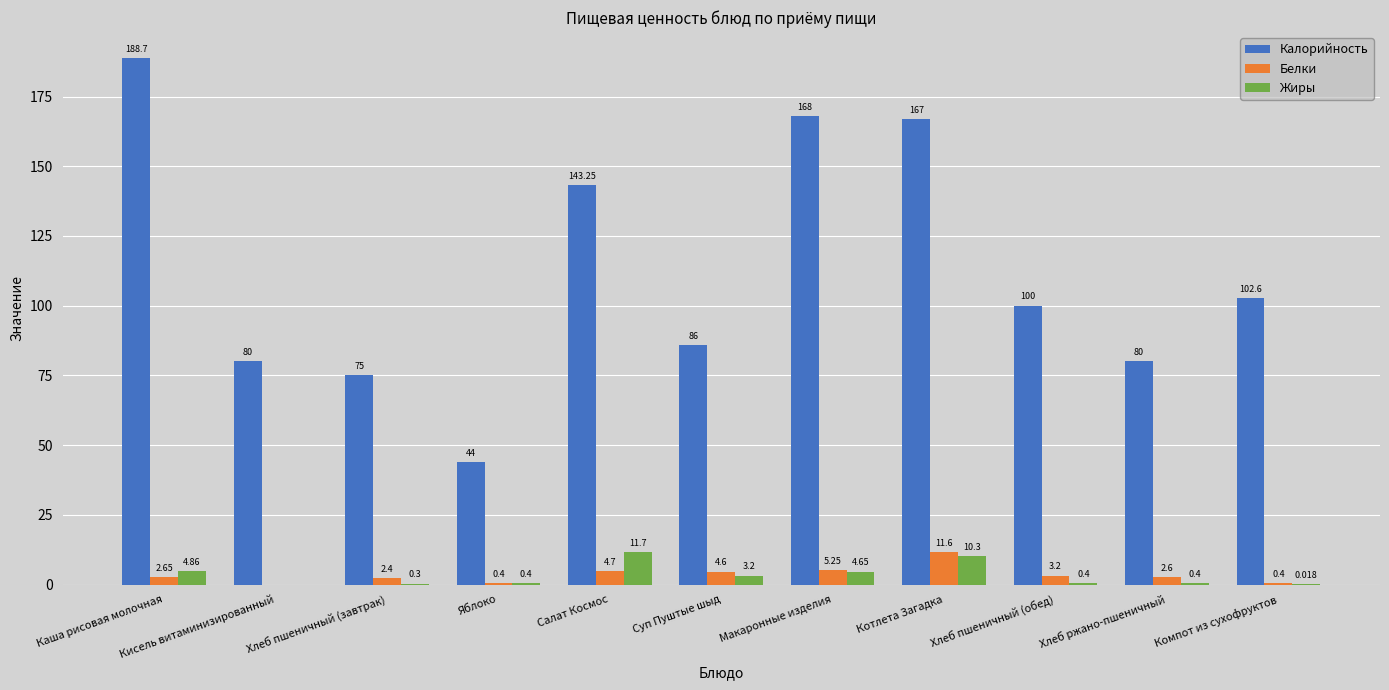

What is the average value of the Белки series?

3.4